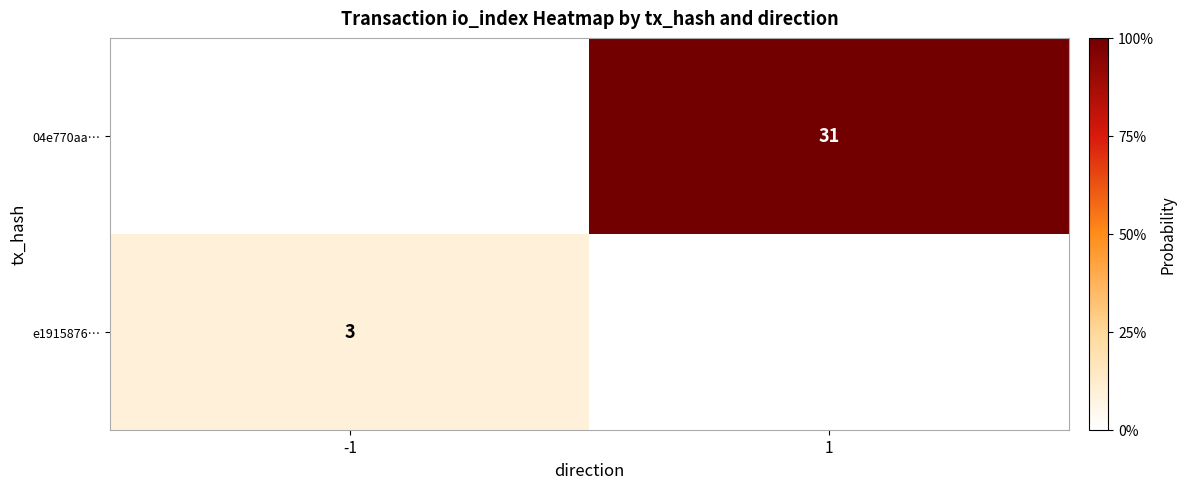

The value of 04e770aa… at 1 is 0.3. True or false?

False